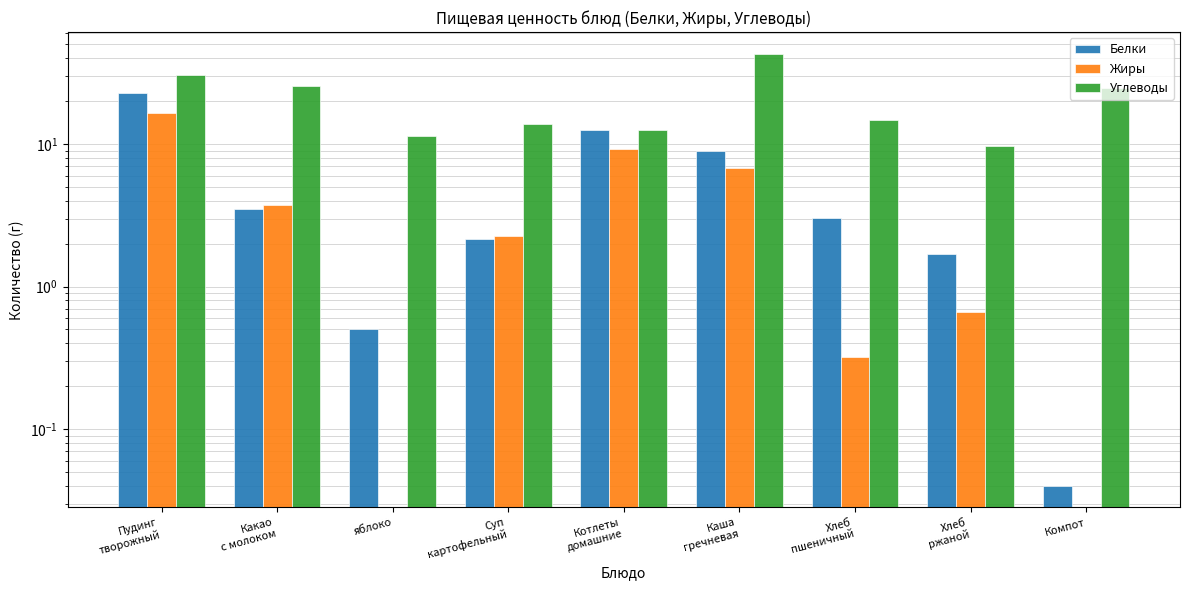

Reading right to left, extract all data points from this chart.

Белки: 0.0	1.7	3.0	8.9	12.4	2.1	0.5	3.5	22.7
Жиры: 0.0	0.7	0.3	6.7	9.2	2.3	0.0	3.7	16.5
Углеводы: 24.8	9.7	14.8	43.0	12.6	13.7	11.4	25.5	30.5